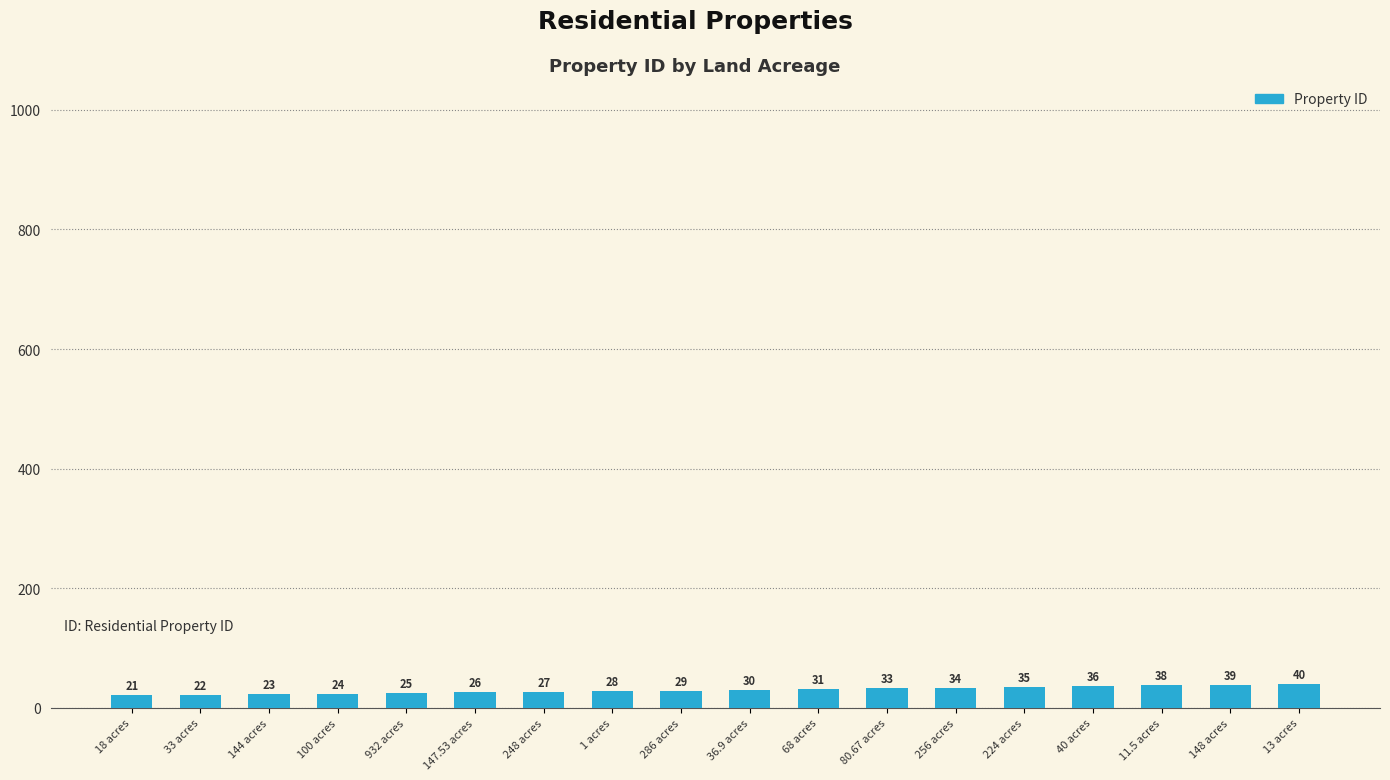

List the labels in order of value, largest first.

13 acres, 148 acres, 11.5 acres, 40 acres, 224 acres, 256 acres, 80.67 acres, 68 acres, 36.9 acres, 286 acres, 1 acres, 248 acres, 147.53 acres, 932 acres, 100 acres, 144 acres, 33 acres, 18 acres